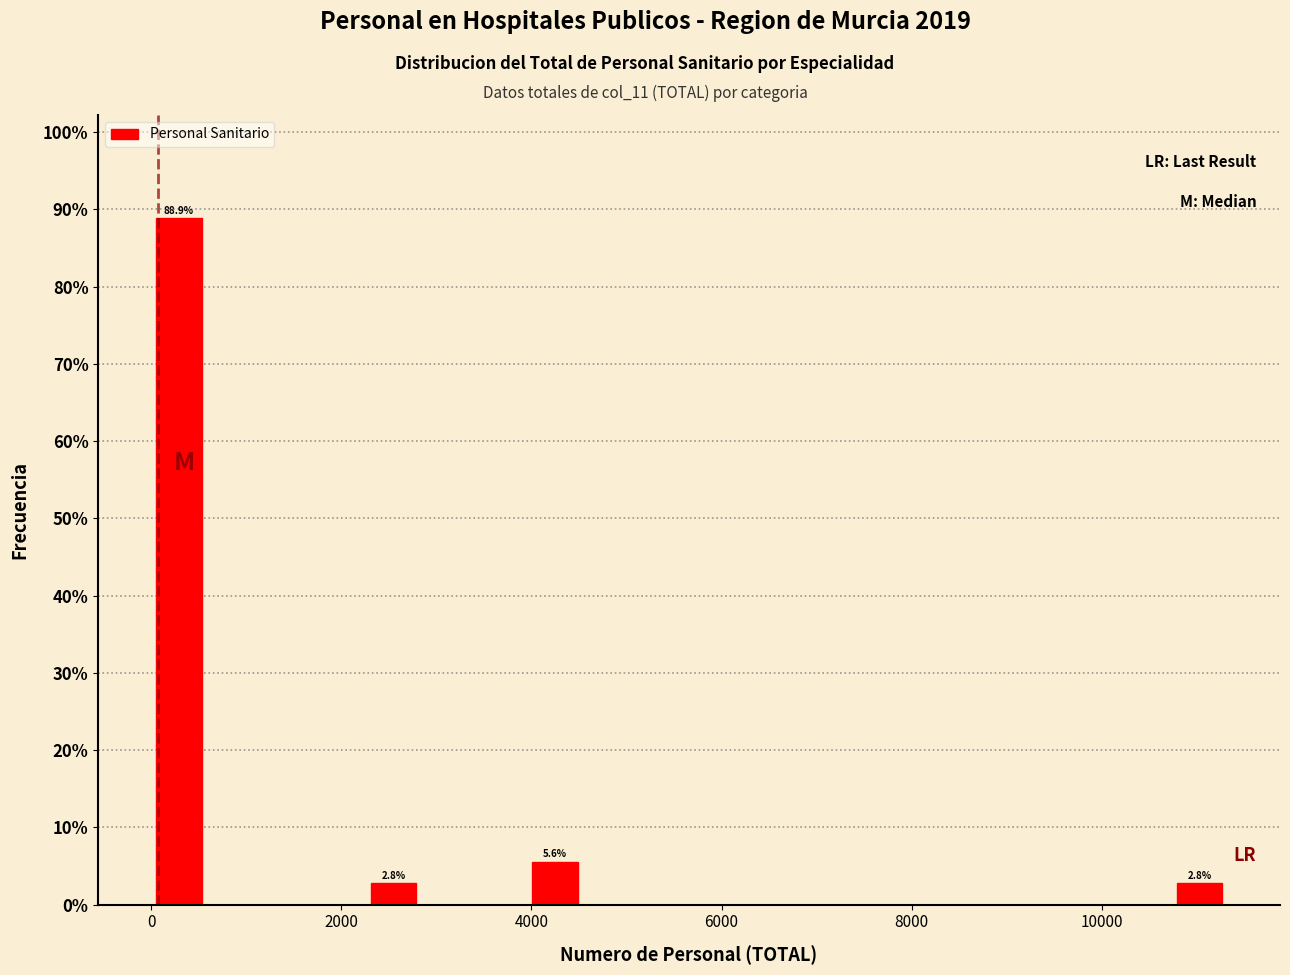

Read against the x-axis, roughly where is the centre of the tallest bar?

200